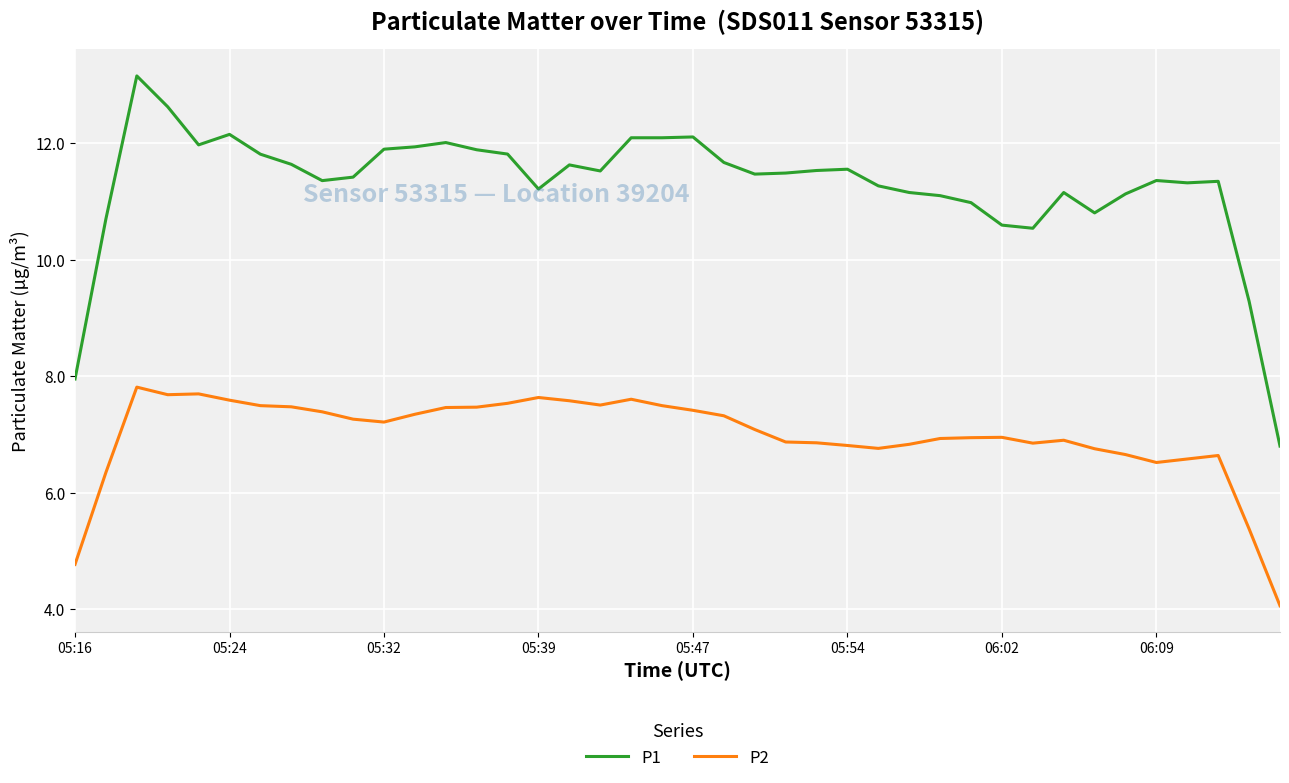

True or false: P1 and P2 intersect in this chart.

False